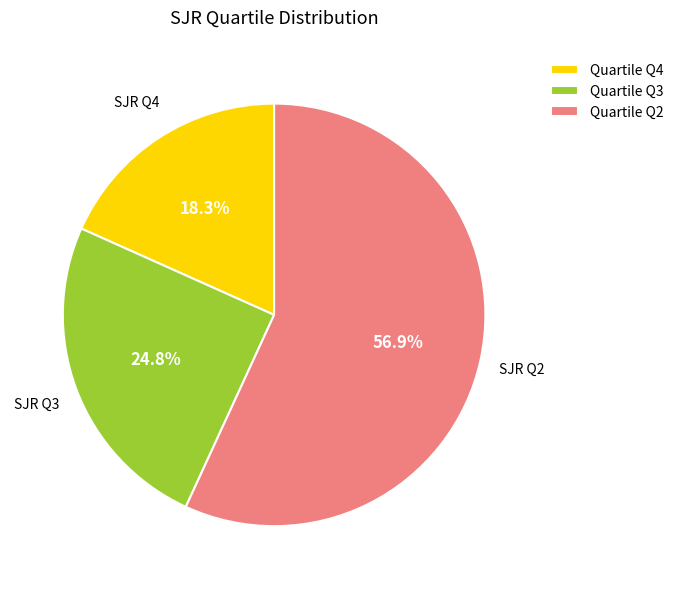

How many slices are in this pie chart?

3